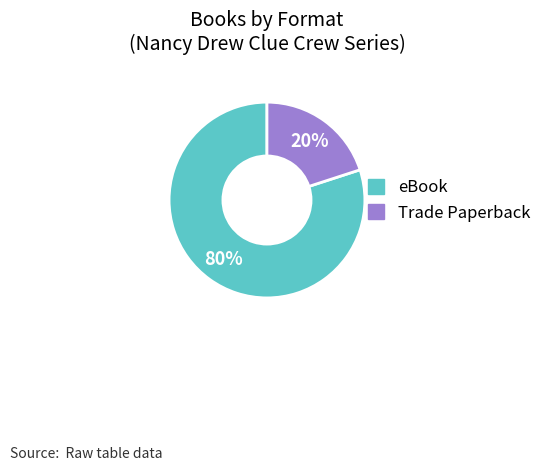

To the nearest percent, what is the average slice percentage?

50%